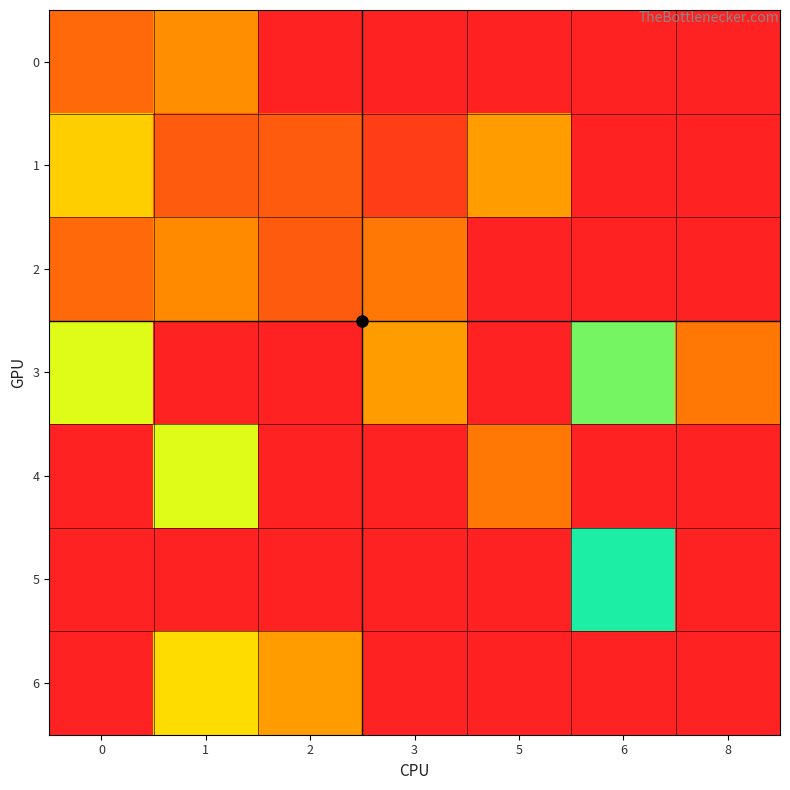

Which label corresponds to the smallest value in the chart?

2